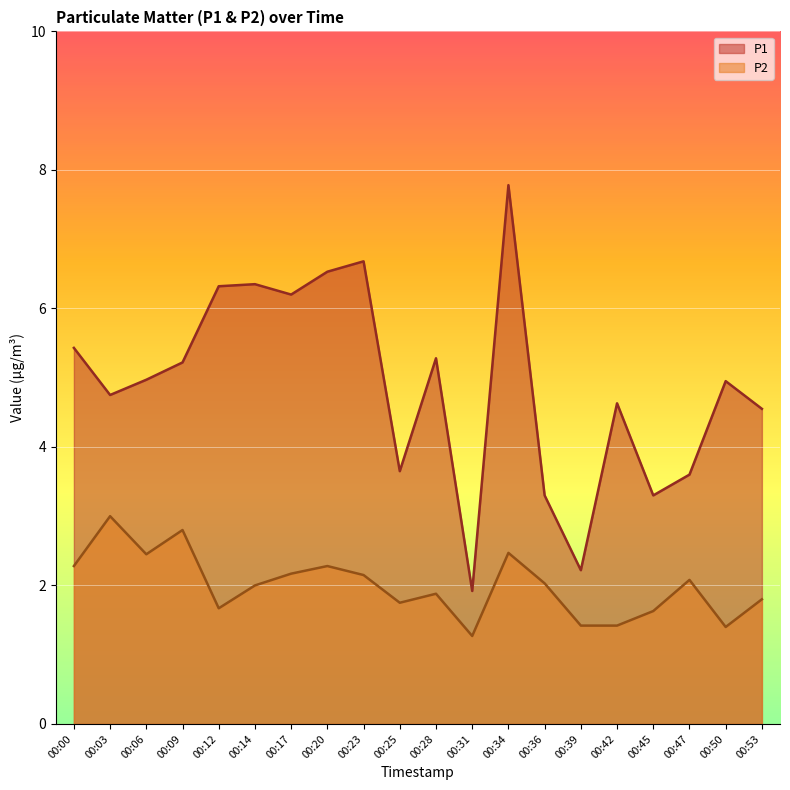

Reading left to right, transcribe all the data shown in this chart.

P1: 5.4	4.8	5.0	5.2	6.3	6.3	6.2	6.5	6.7	3.6	5.3	1.9	7.8	3.3	2.2	4.6	3.3	3.6	5.0	4.5
P2: 2.3	3.0	2.5	2.8	1.7	2.0	2.2	2.3	2.1	1.8	1.9	1.3	2.5	2.0	1.4	1.4	1.6	2.1	1.4	1.8